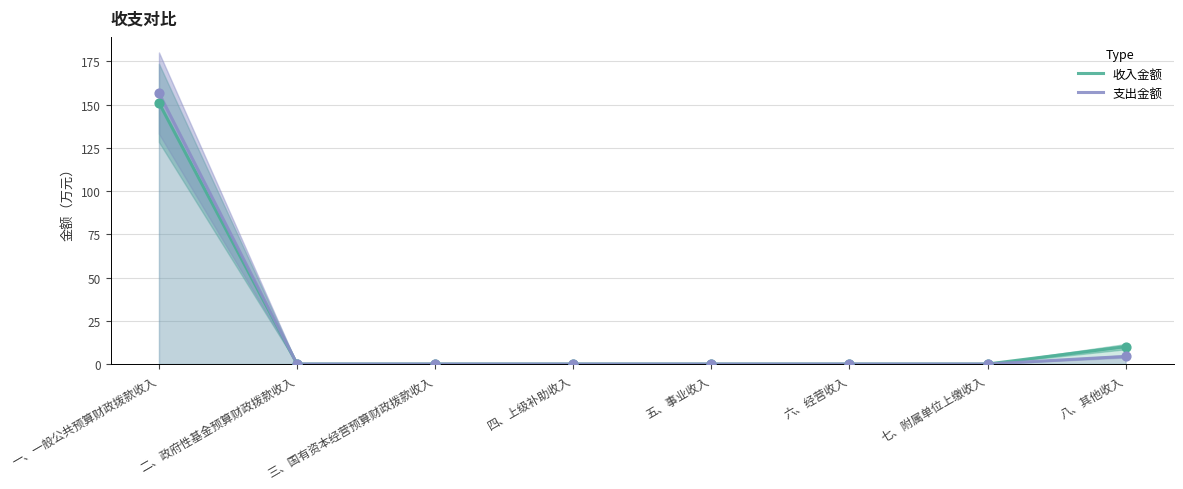

Is the value of 收入金额 at 七、附属单位上缴收入 greater than the value of 支出金额 at 五、事业收入?

No